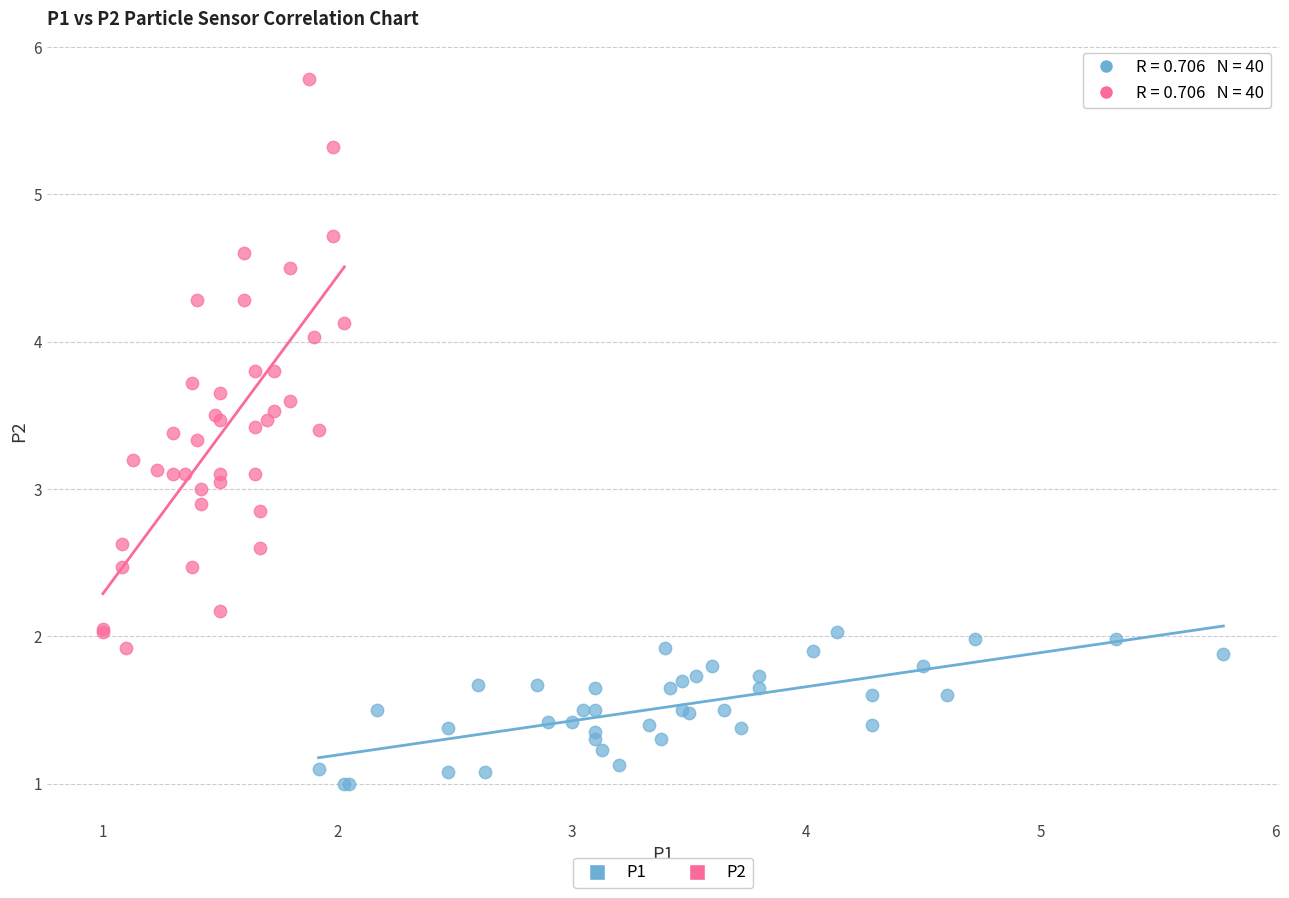

Which series contains the highest Y value?

P2